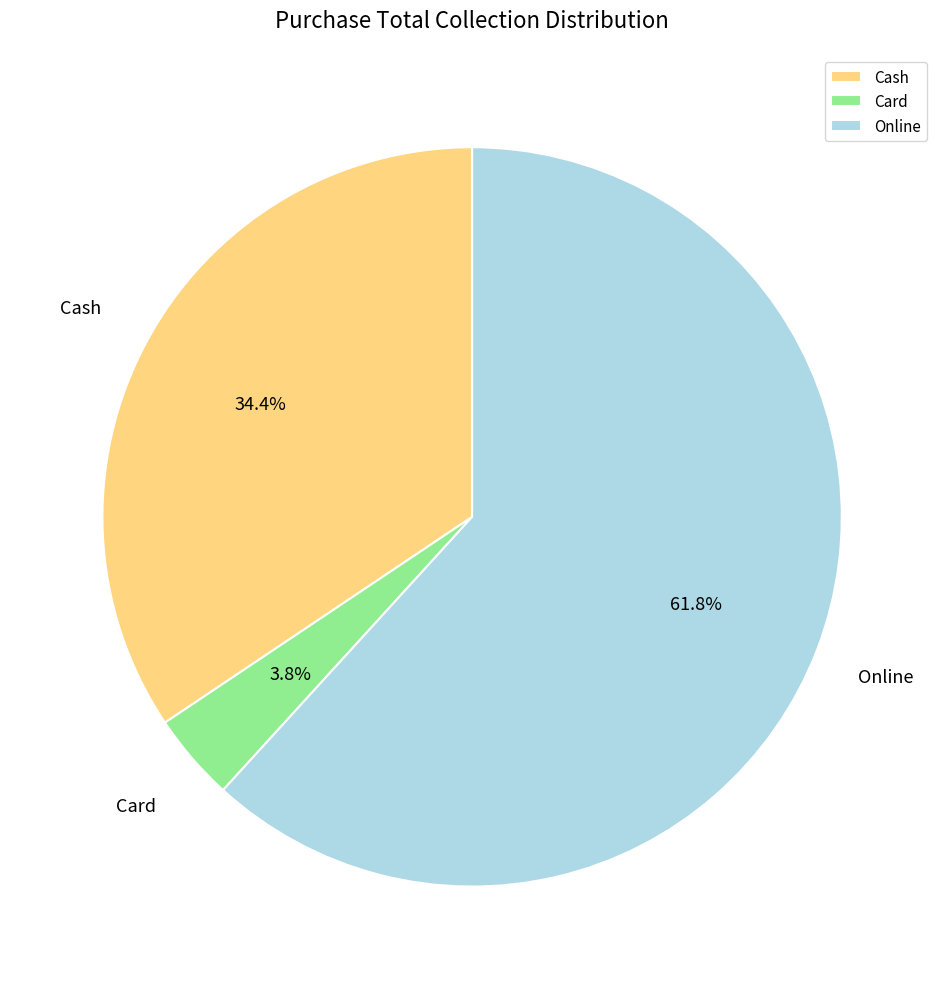

True or false: Card accounts for 4% of the total.

True